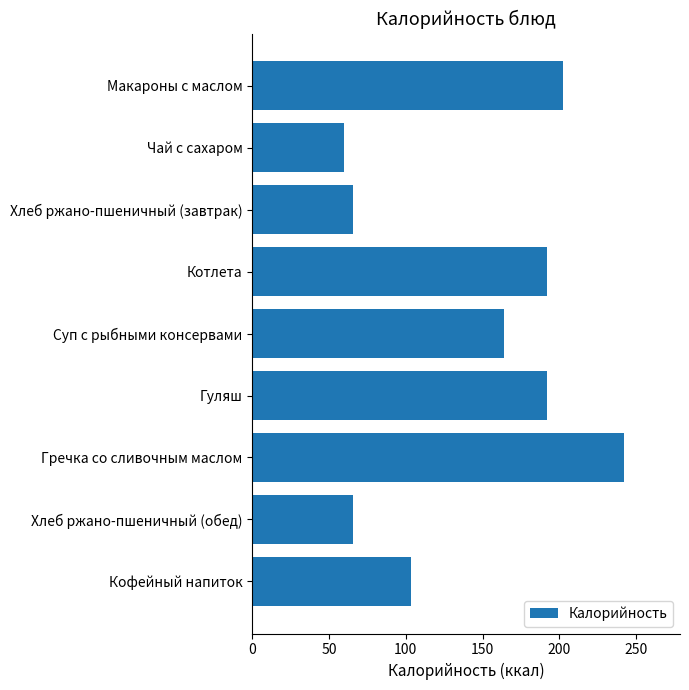

What is the approximate value at Гуляш?

192.0